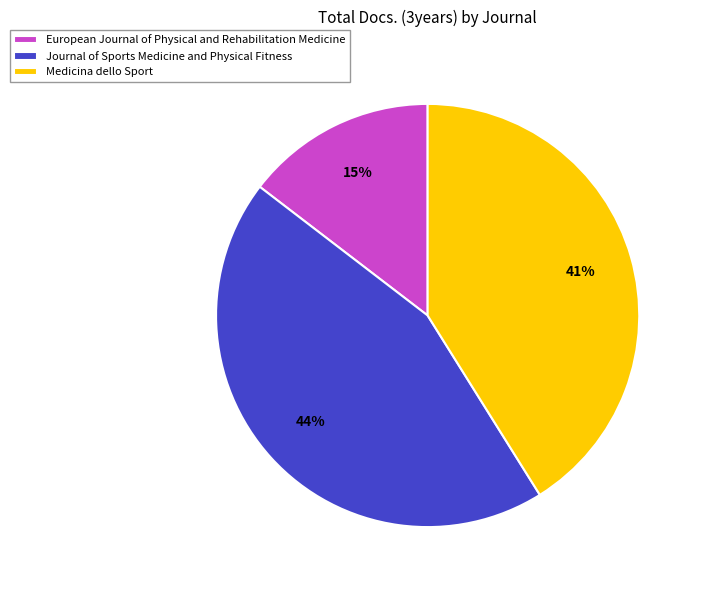

Do European Journal of Physical and Rehabilitation Medicine and Medicina dello Sport together represent more than half of the pie?

Yes